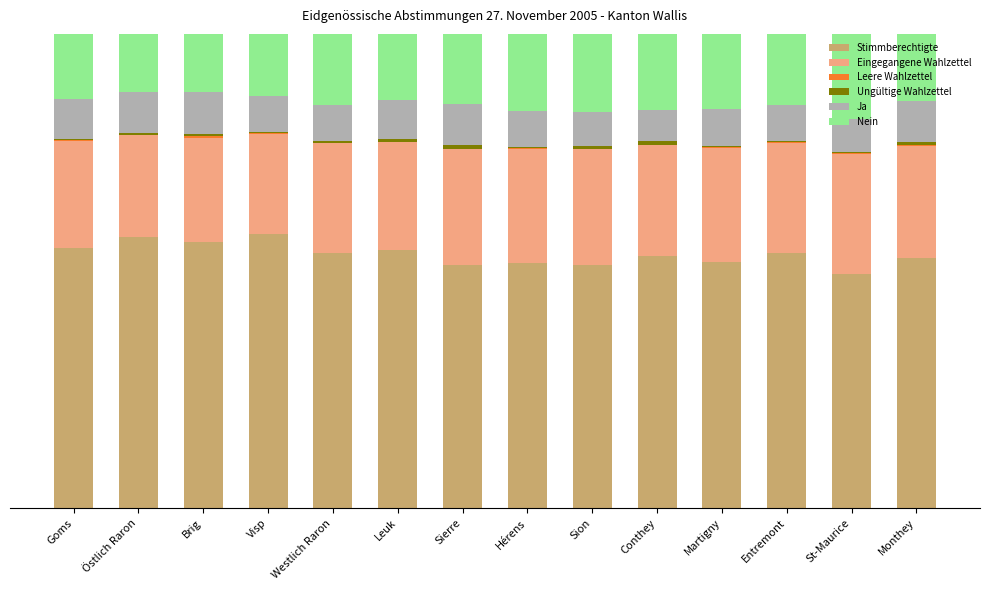

Are the bars horizontal?

No